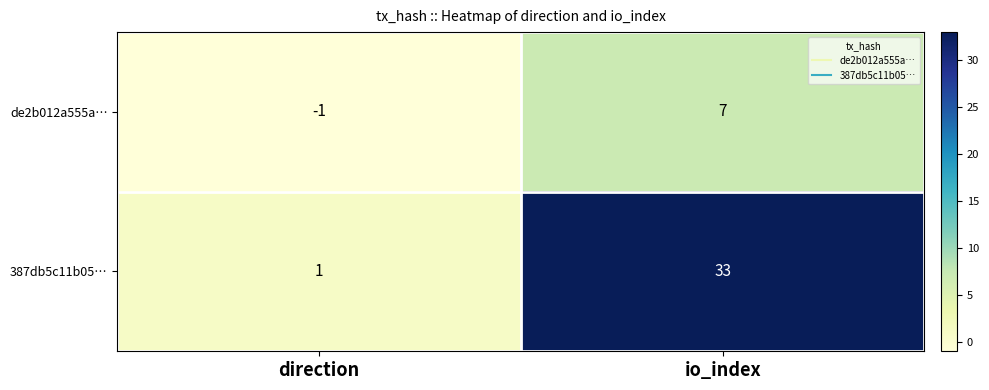

Between direction and io_index, which series saw the biggest shift?

387db5c11b05…